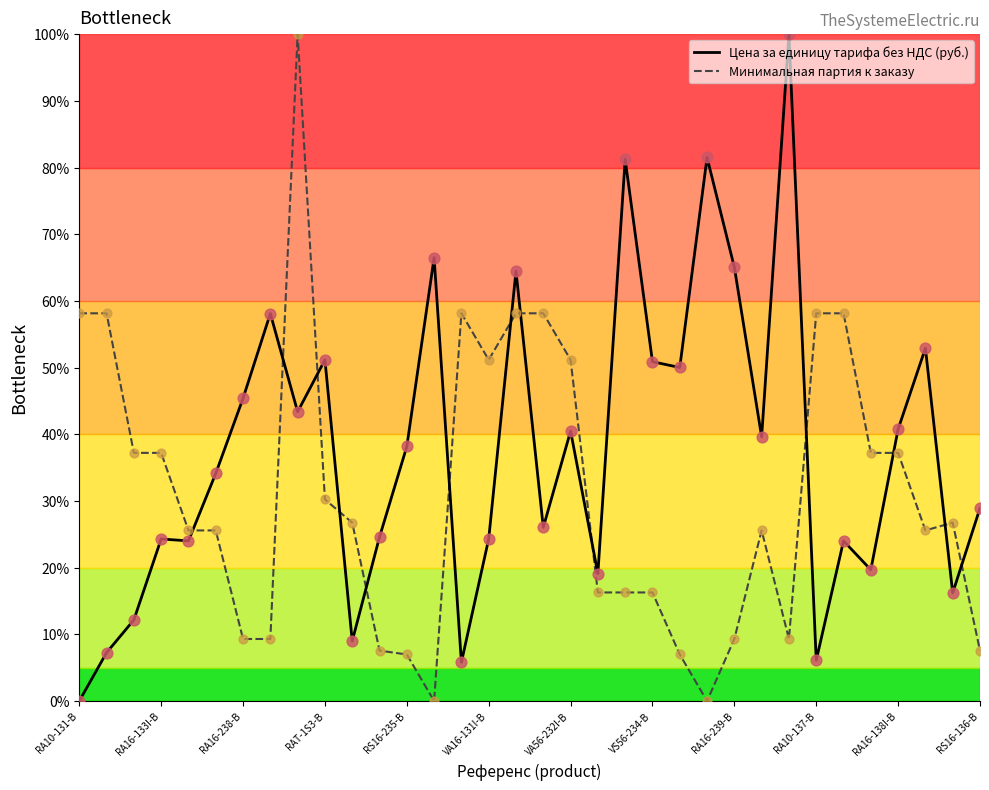

What is the total value across all series at 20?

97.5